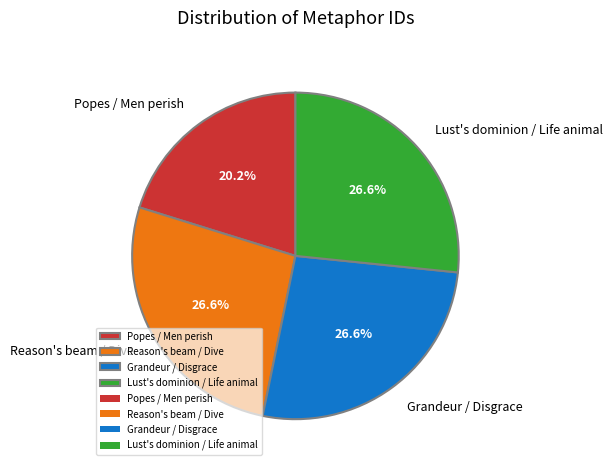

Which slice is the smallest?

Popes / Men perish